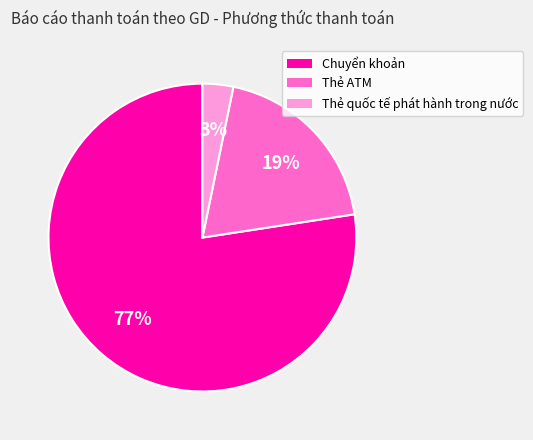

True or false: Chuyển khoản accounts for 77% of the total.

True